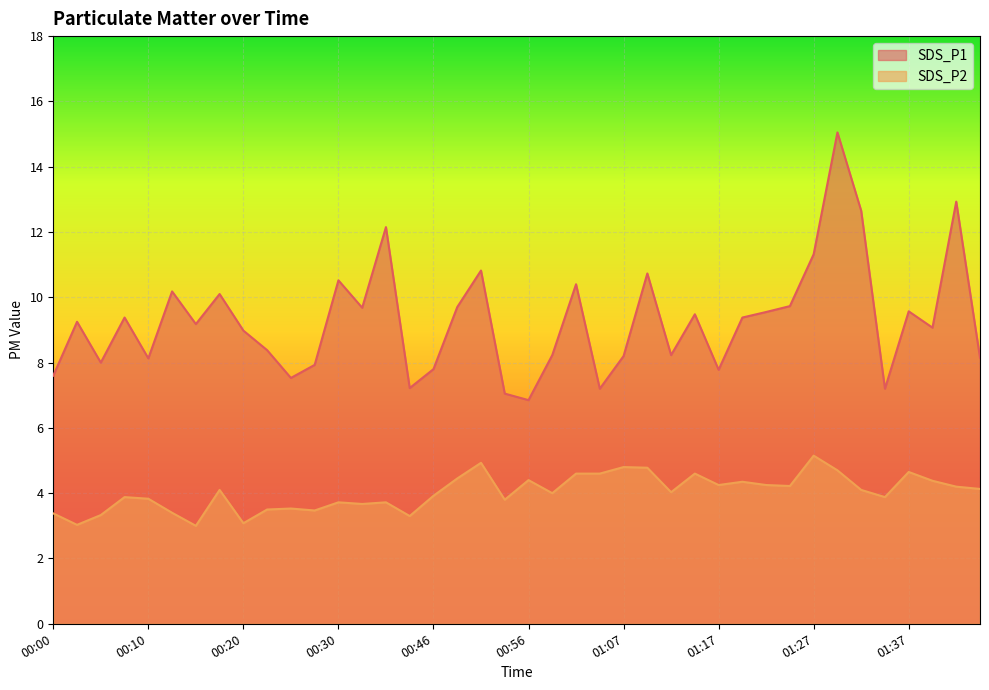

How many lines are shown in the chart?

2